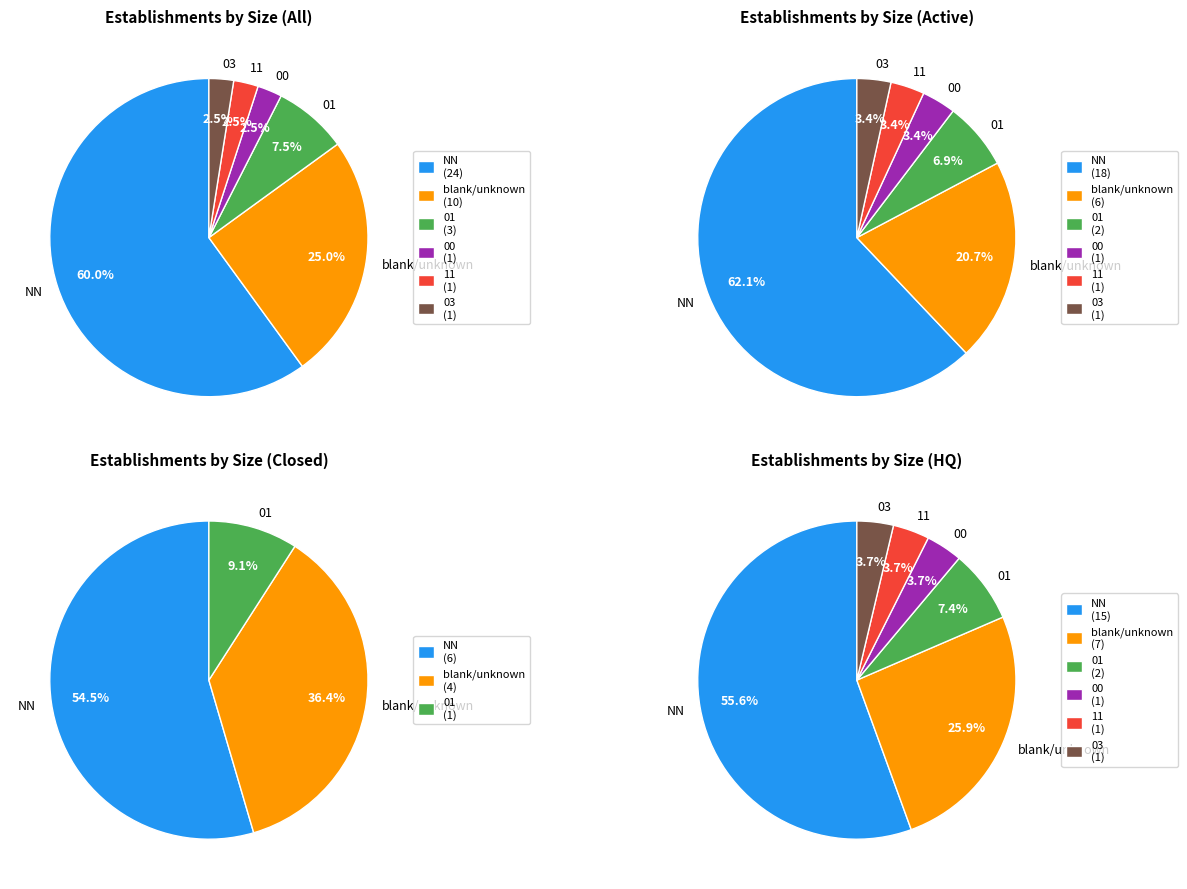

What is the smallest slice in the pie chart?

11